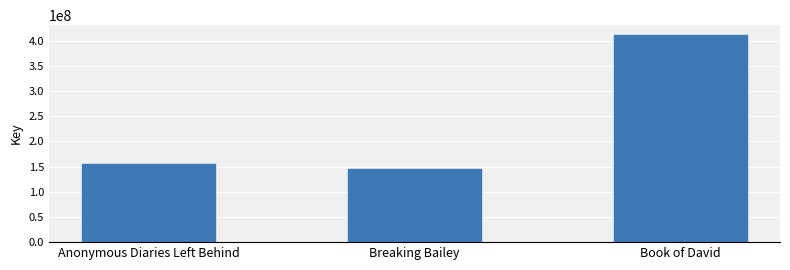

What is the change in value from Breaking Bailey to Book of David?

+265223059